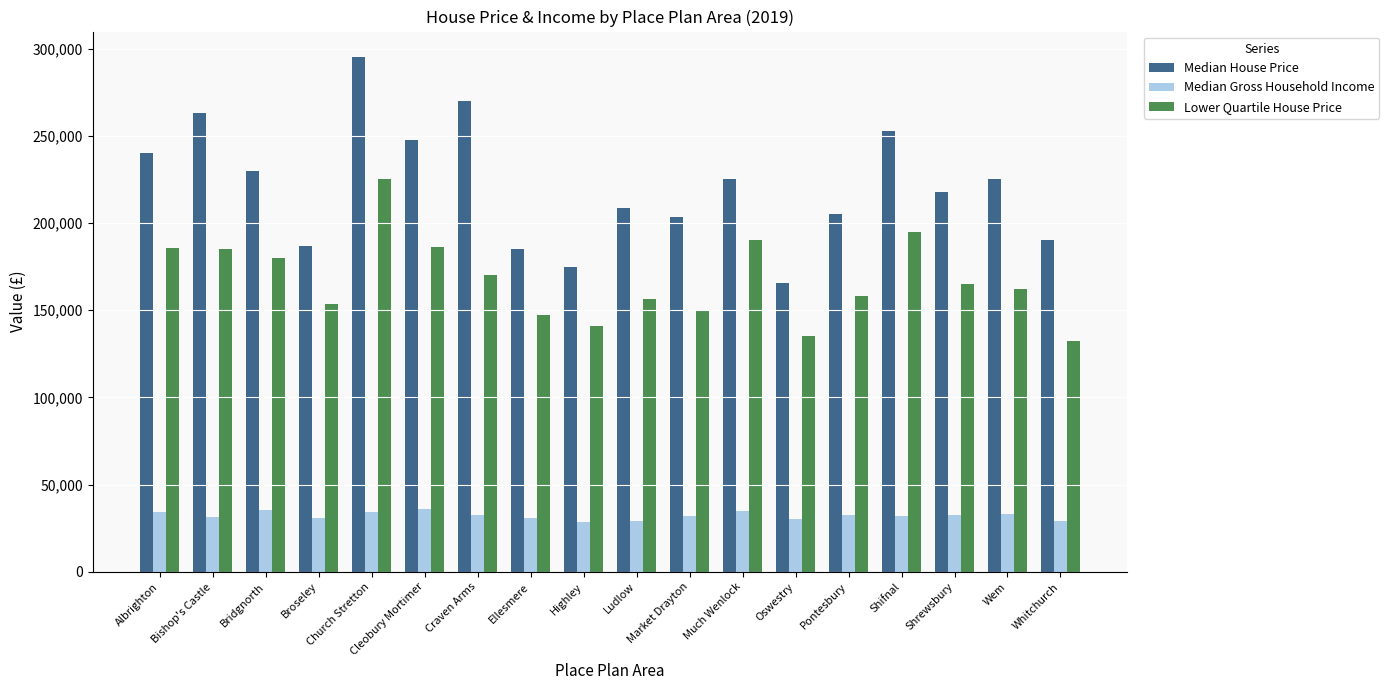

What is the minimum value for Median House Price?

165475.0